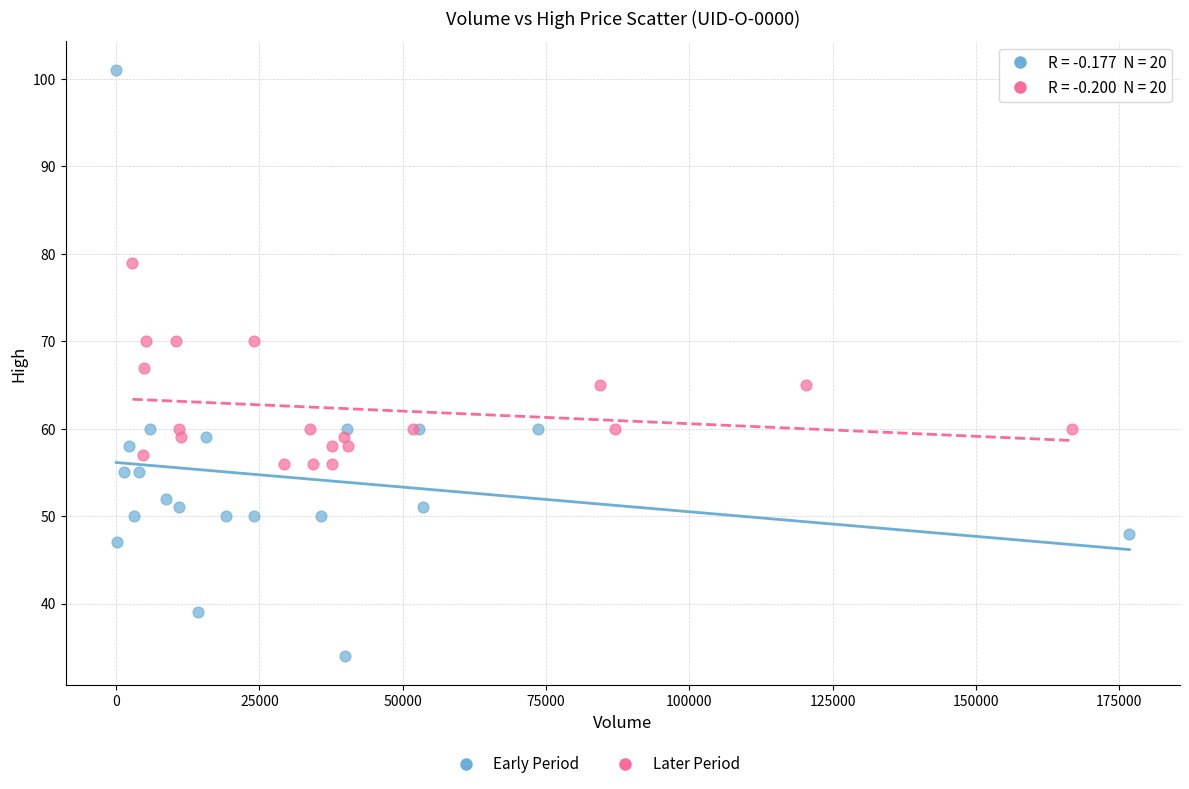

Which series contains the lowest Y value?

Early Period